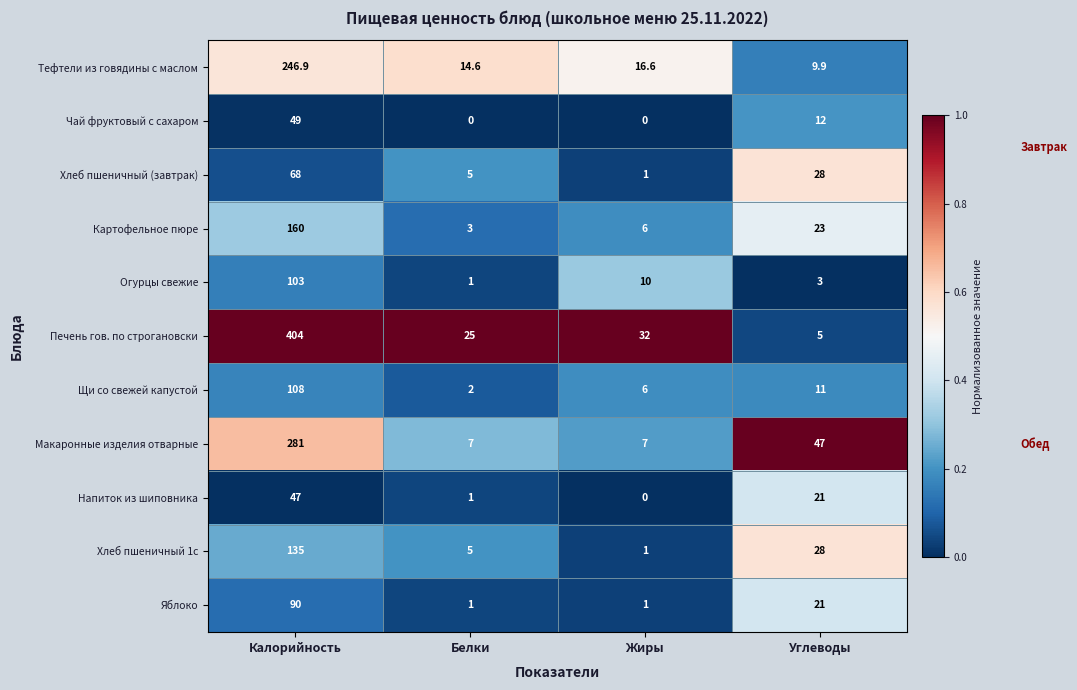

The Огурцы свежие series shows 3.0 at Углеводы. True or false?

True